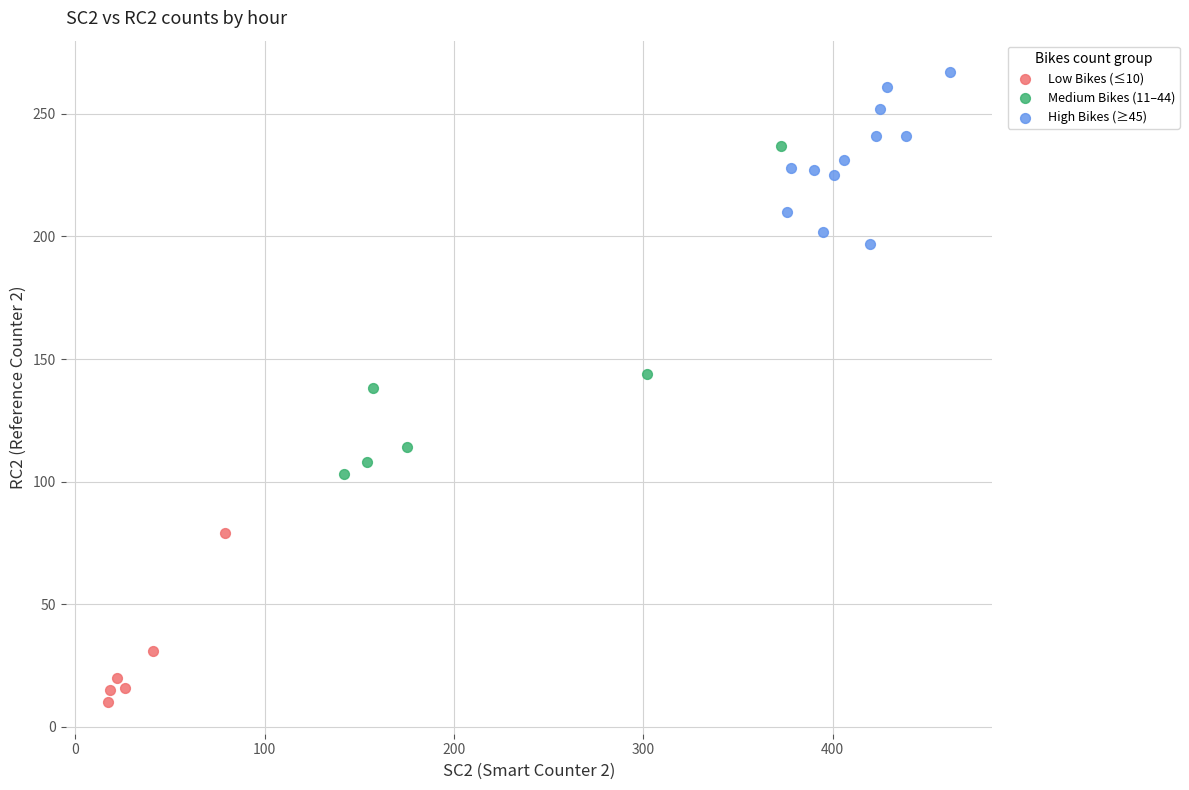

Which series has the widest spread of Y values?

Medium Bikes (11–44)